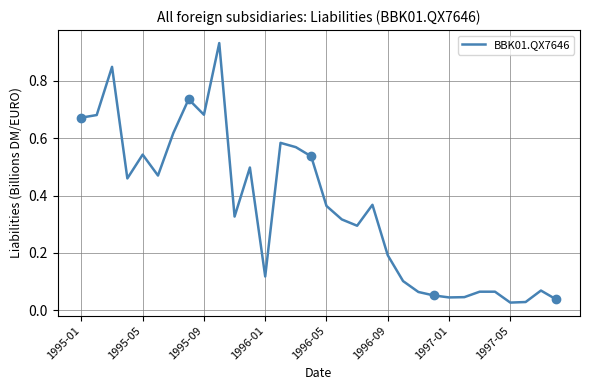

Does the chart display data point markers on the line(s)?

No